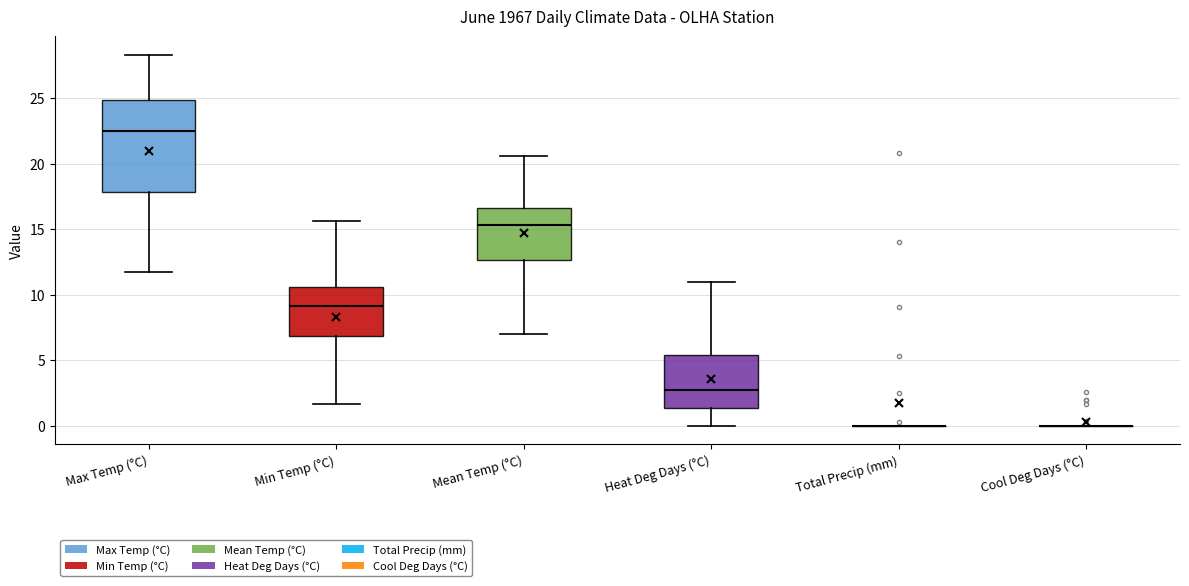

Reading left to right, transcribe this box plot: for each box, give where its median line is, the range the box spans, and where its two whiskers end, as read against the y-axis. The values are not printed on the chart, so give them approximately, as read against the axis.

Max Temp (°C): median 22.5, box 18.0 to 25.0, whiskers 11.5 to 28.5
Min Temp (°C): median 9.0, box 7.0 to 10.5, whiskers 1.5 to 15.5
Mean Temp (°C): median 15.5, box 12.5 to 16.5, whiskers 7.0 to 20.5
Heat Deg Days (°C): median 2.5, box 1.5 to 5.5, whiskers 0.0 to 11.0
Total Precip (mm): box collapsed to a line at 0.0, whiskers 0.0 to 0.0
Cool Deg Days (°C): box collapsed to a line at 0.0, whiskers 0.0 to 0.0